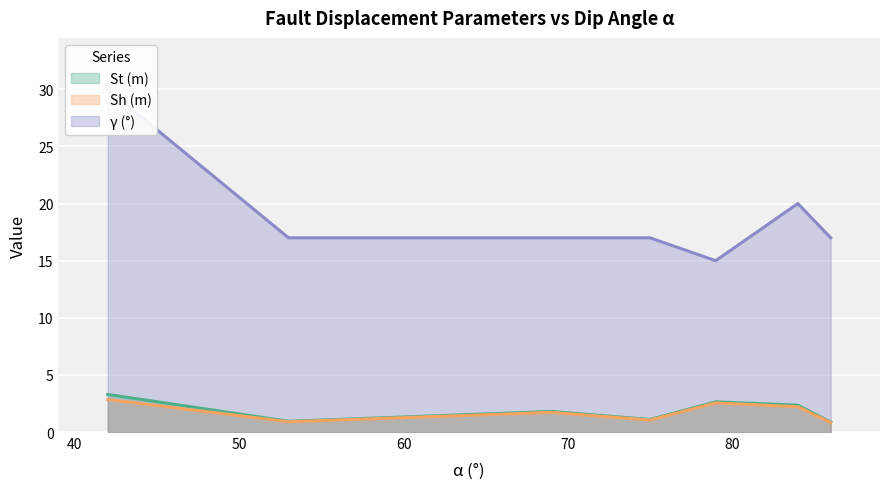

How many lines are shown in the chart?

3